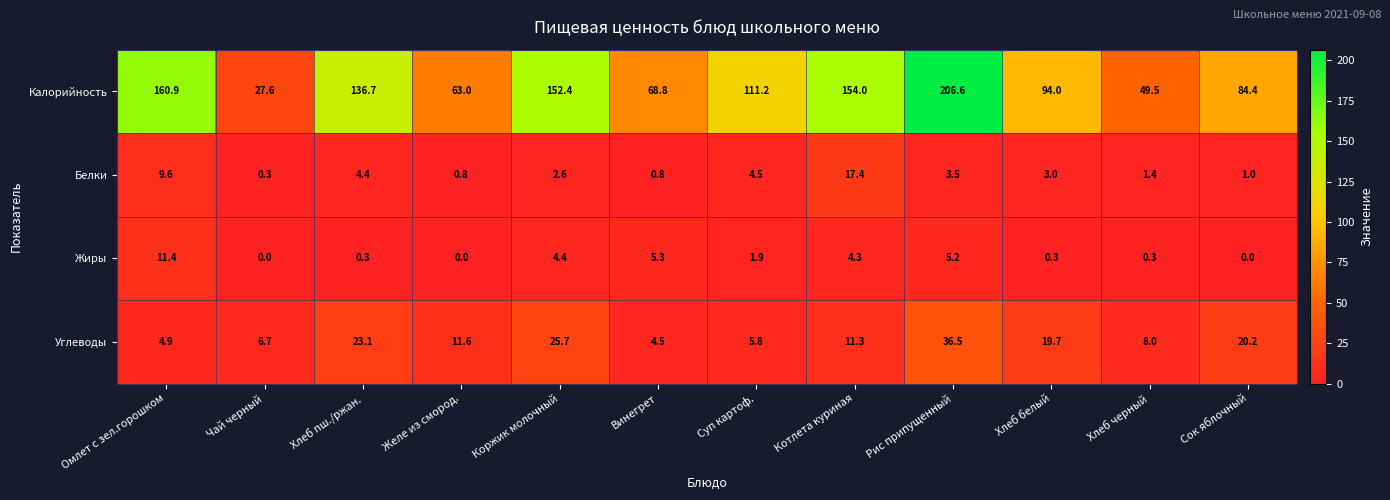

At Хлеб пш./ржан., list the series in order from largest to smallest.

Калорийность, Углеводы, Белки, Жиры